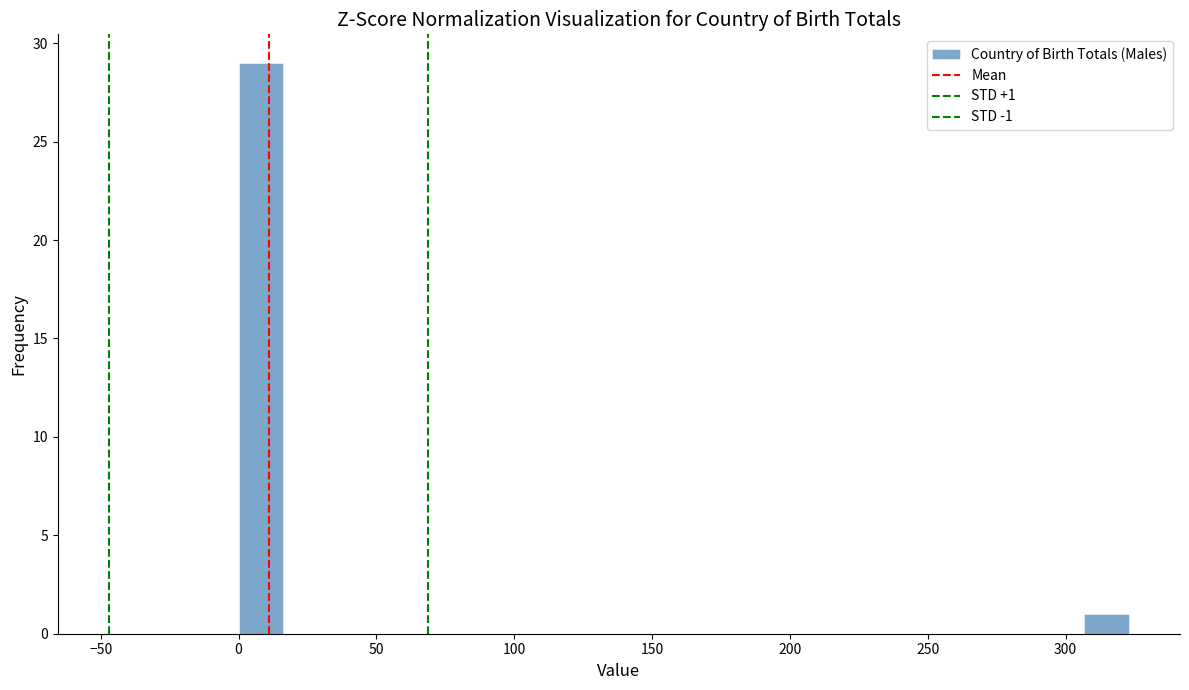

Around what value on the x-axis is the tallest bar? Give the approximate position of its centre, as read against the axis.

10